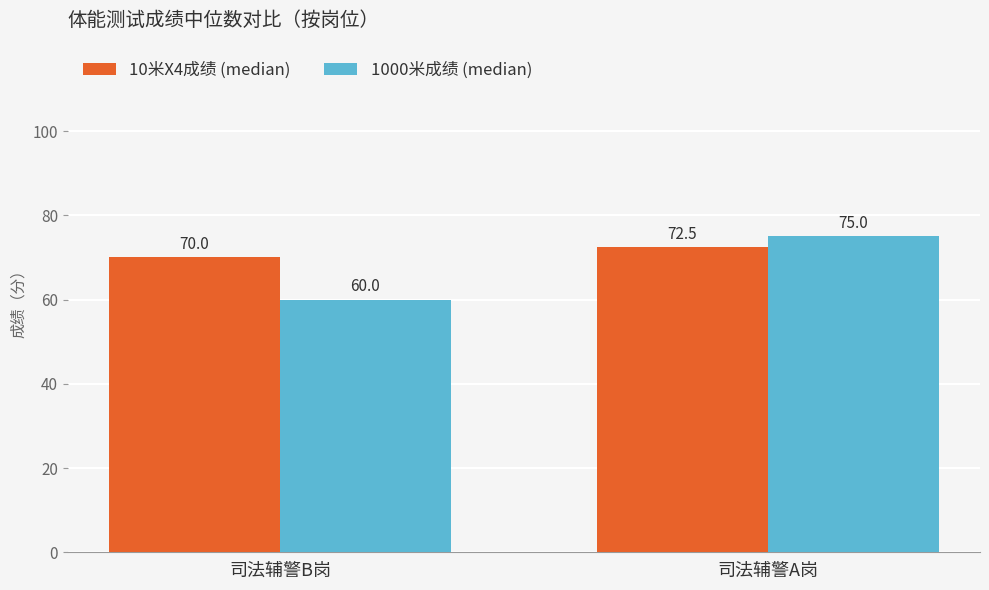

How many 1000米成绩 (median) values are between 60 and 75?

2